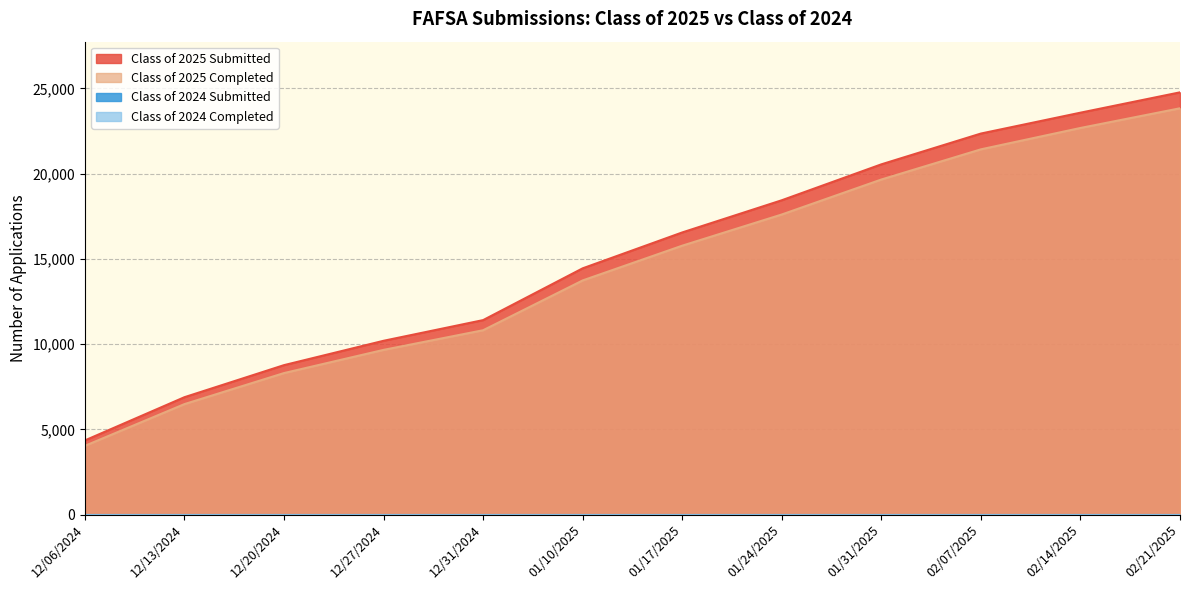

Reading right to left, what are all the values shown in this chart?

Class of 2025 Submitted: 24764	23571	22347	20541	18435	16547	14443	11406	10193	8765	6885	4350
Class of 2025 Completed: 23829	22674	21421	19651	17600	15771	13733	10812	9660	8300	6480	4033